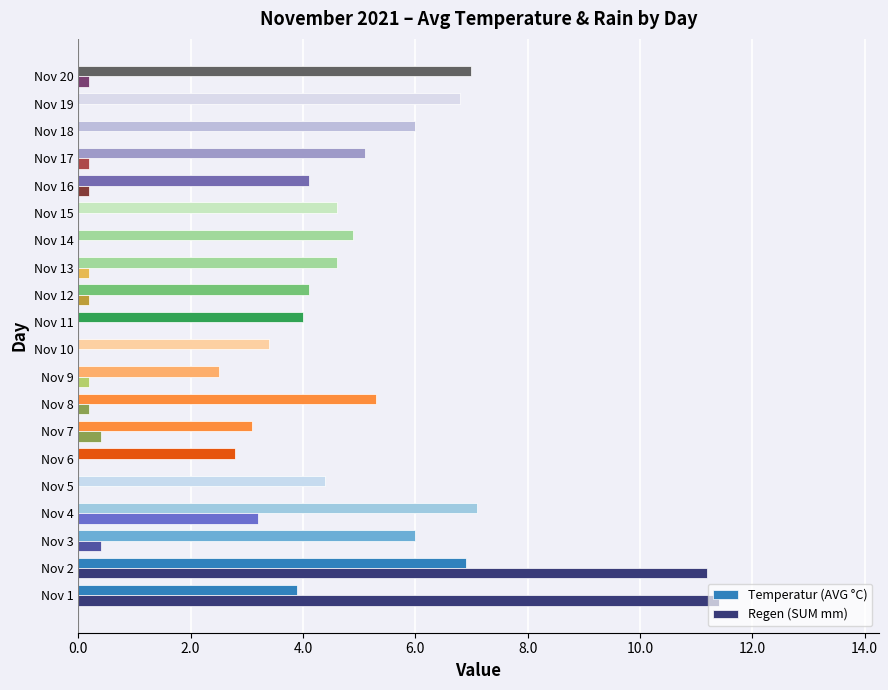

What are all the series names shown in the legend?

Temperatur (AVG °C), Regen (SUM mm)